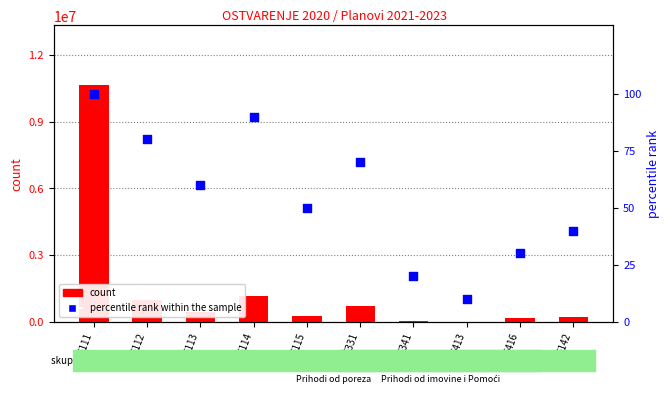

Which series has the widest spread of Y values?

count